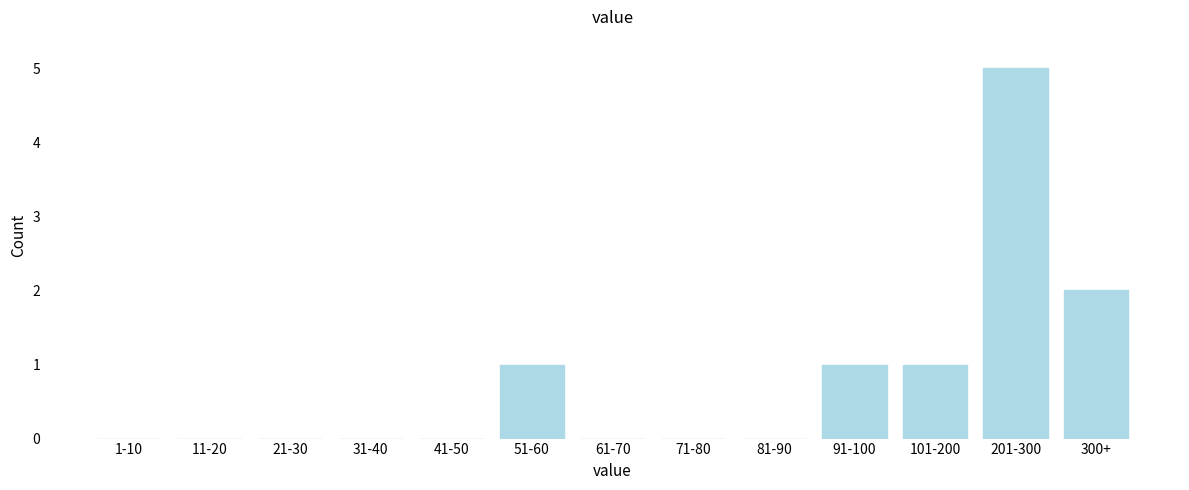

Reading left to right, transcribe all the data shown in this chart.

1-10=0	11-20=0	21-30=0	31-40=0	41-50=0	51-60=1	61-70=0	71-80=0	81-90=0	91-100=1	101-200=1	201-300=5	300+=2